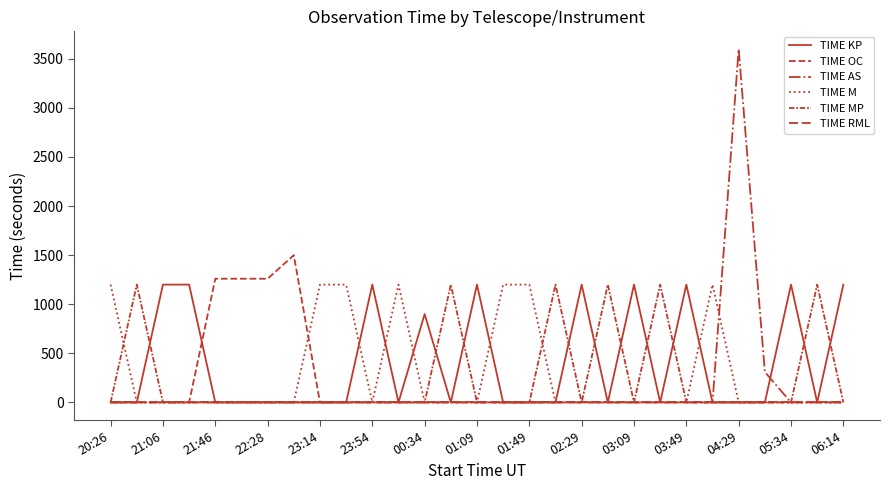

How many lines are shown in the chart?

6